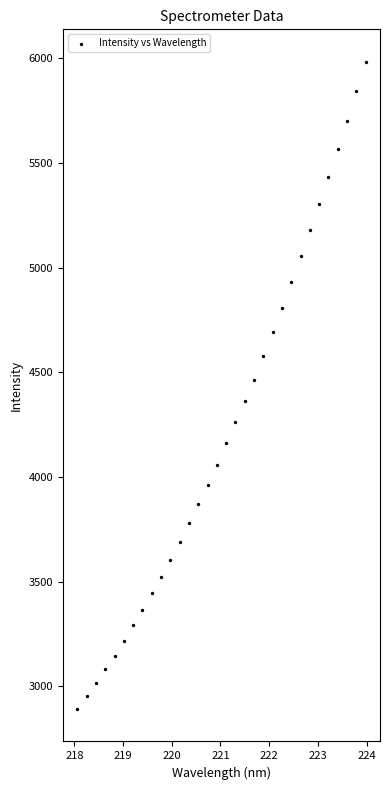

What is the range of Y values (max minus min)?

3093.6